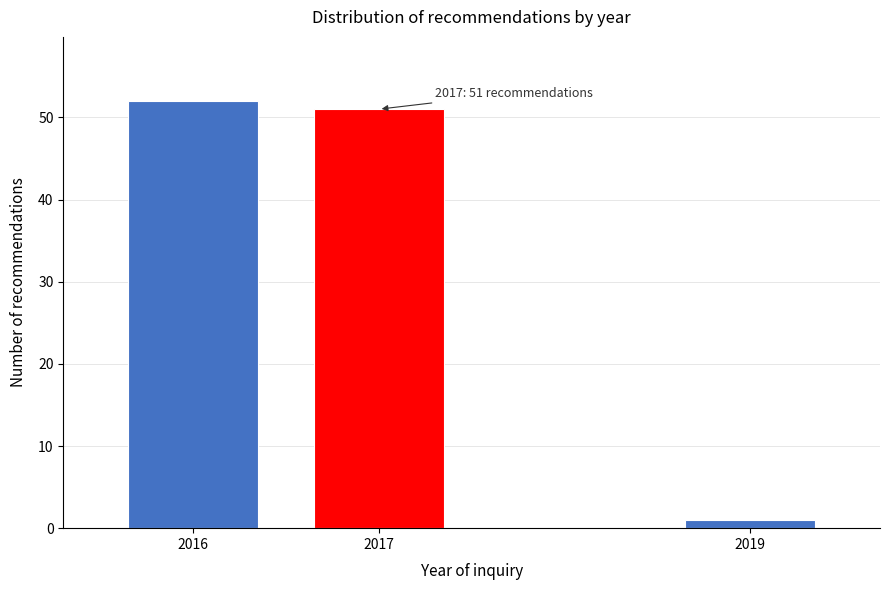

Reading left to right, transcribe all the data shown in this chart.

2016=52	2017=51	2019=1